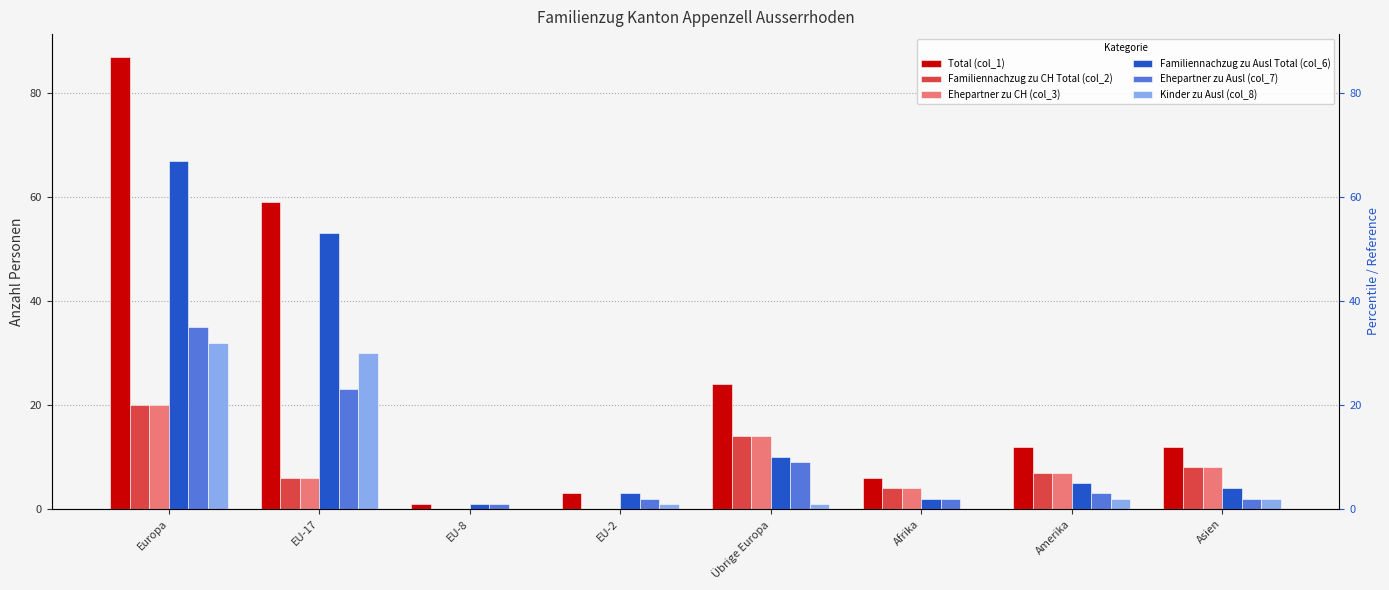

Count the number of data series in this chart.

6